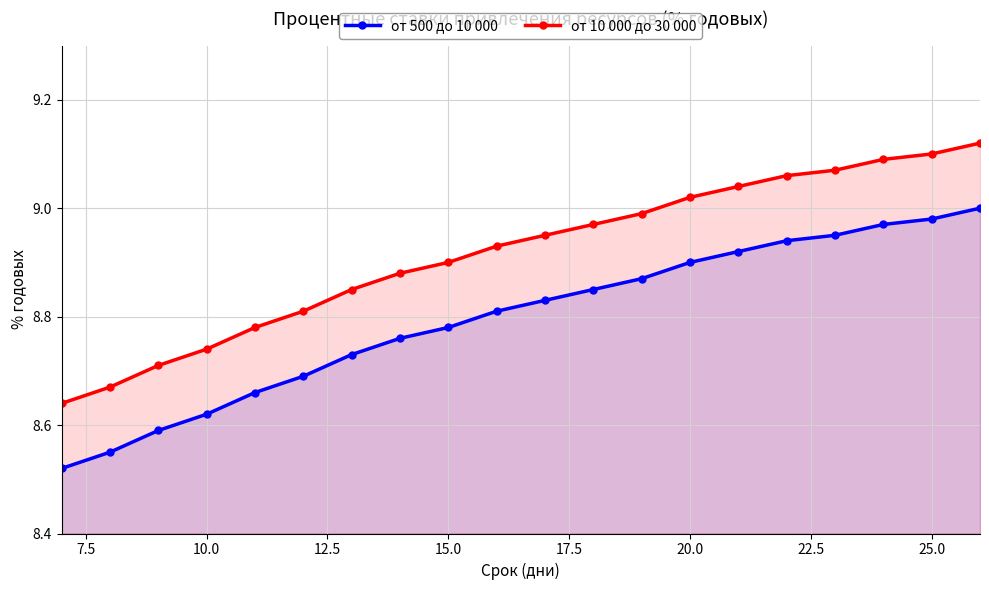

True or false: от 500 до 10 000 and от 10 000 до 30 000 intersect in this chart.

False